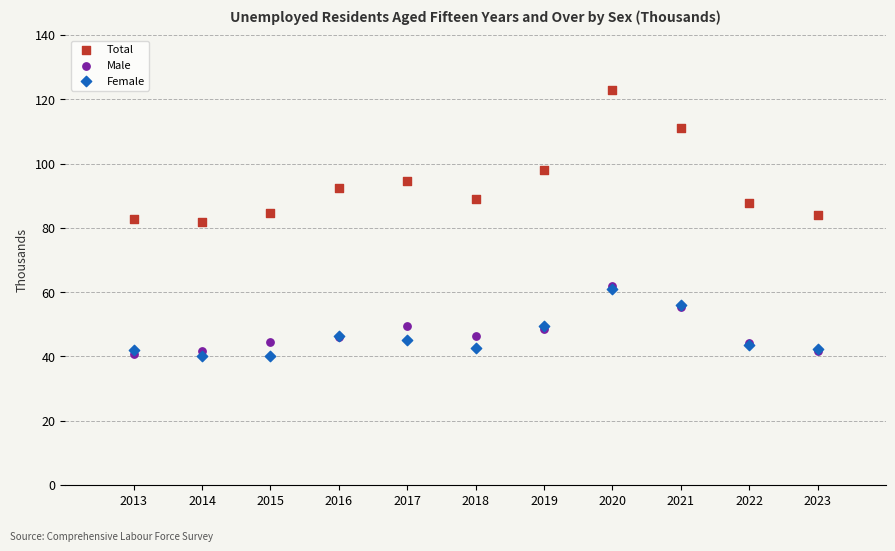

In the Total series, what Y value is closest to 102?

98.1